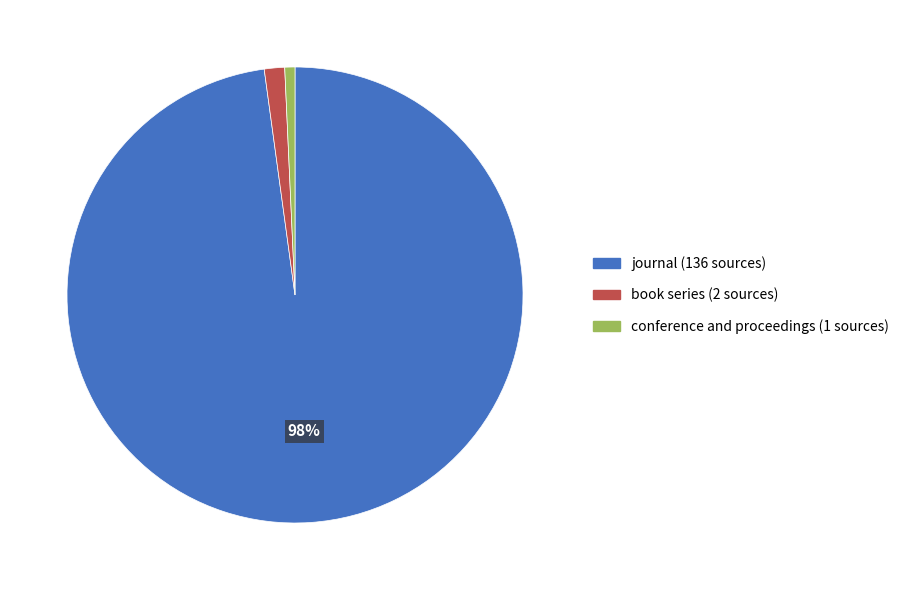

What is the largest slice in the pie chart?

journal